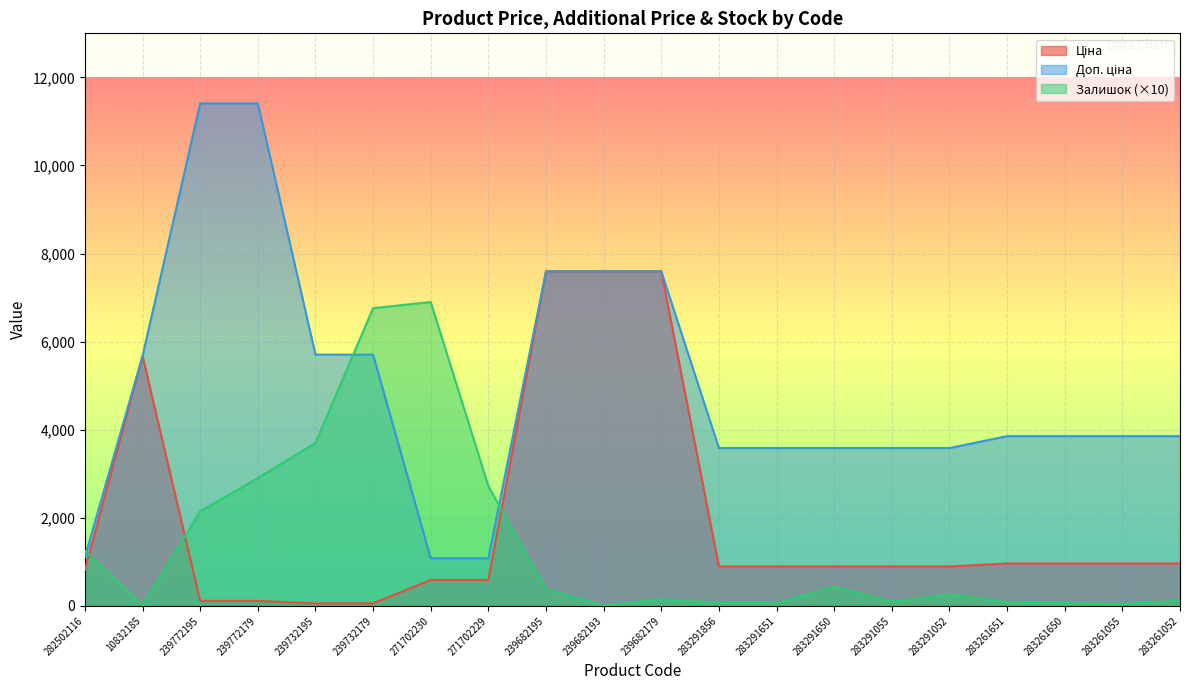

The Доп. ціна series shows 3260.1 at 239682193. True or false?

False